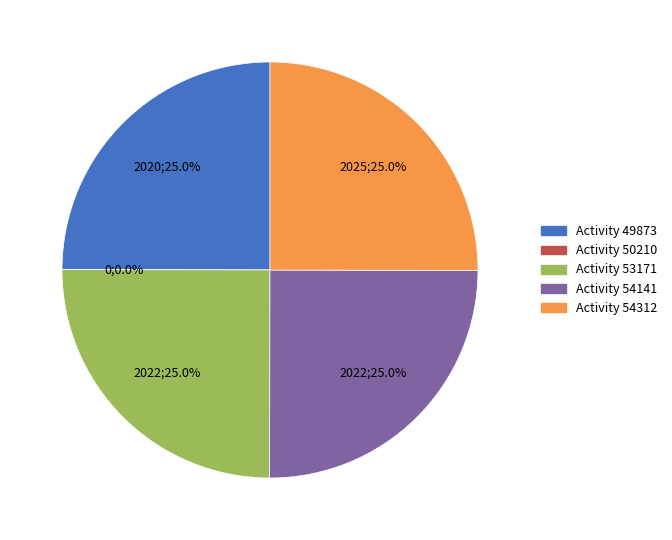

What is the largest slice in the pie chart?

54312